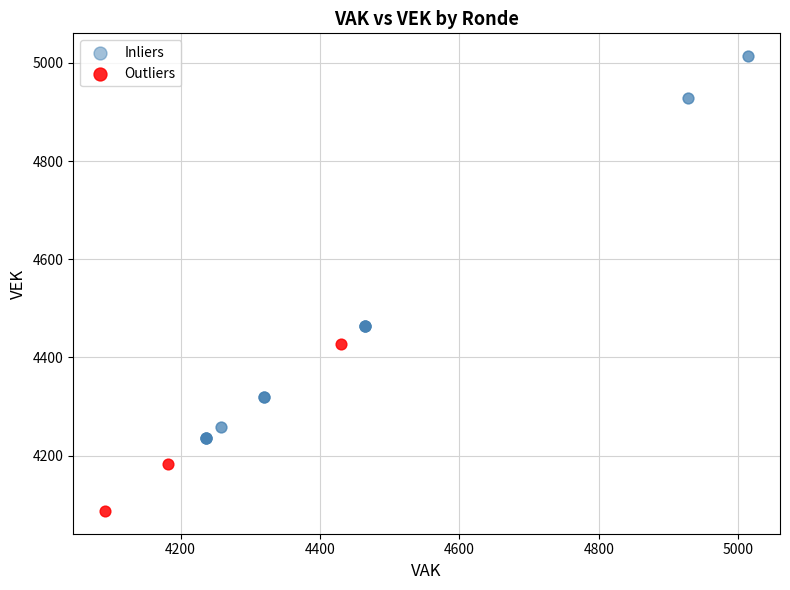

Which series reaches the maximum Y coordinate?

Inliers